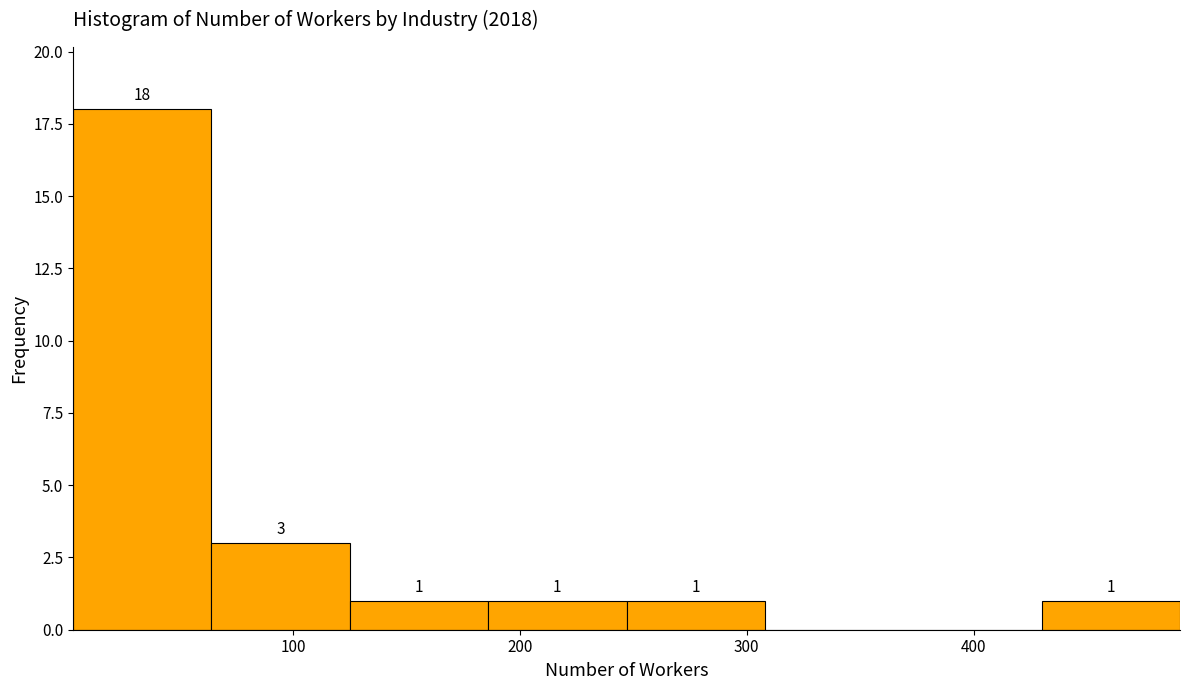

Over which range of the x-axis is the bar tallest?

3 to 64